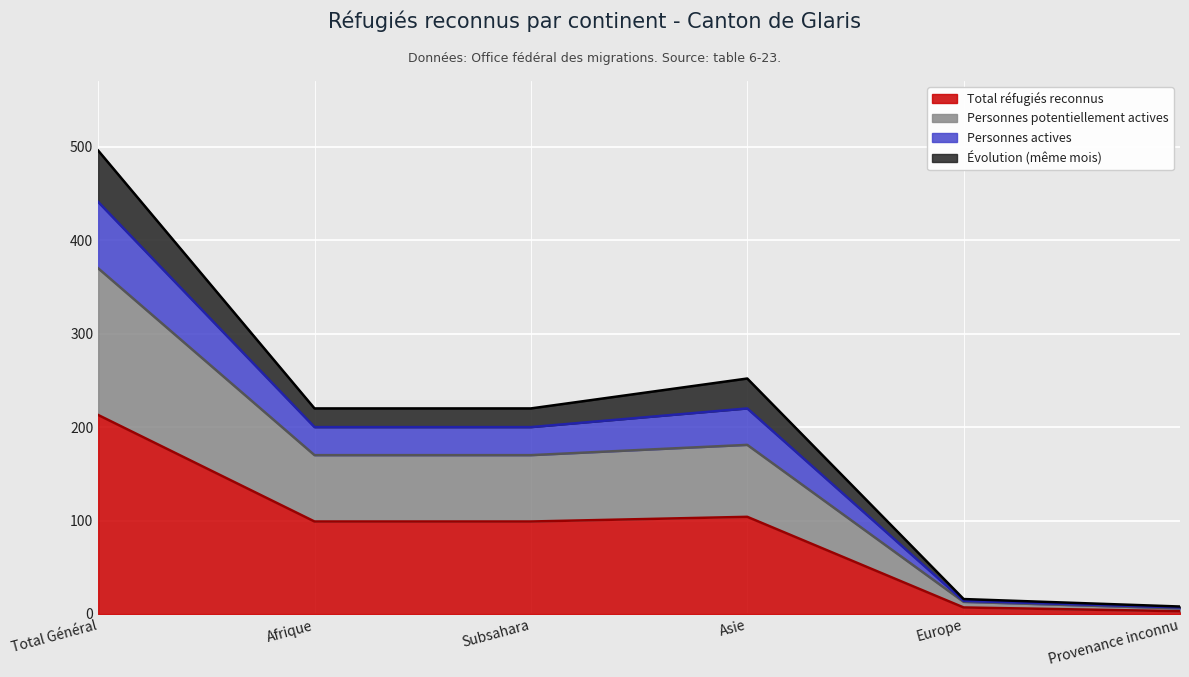

Between Total Général and Subsahara, which is larger?

Total Général